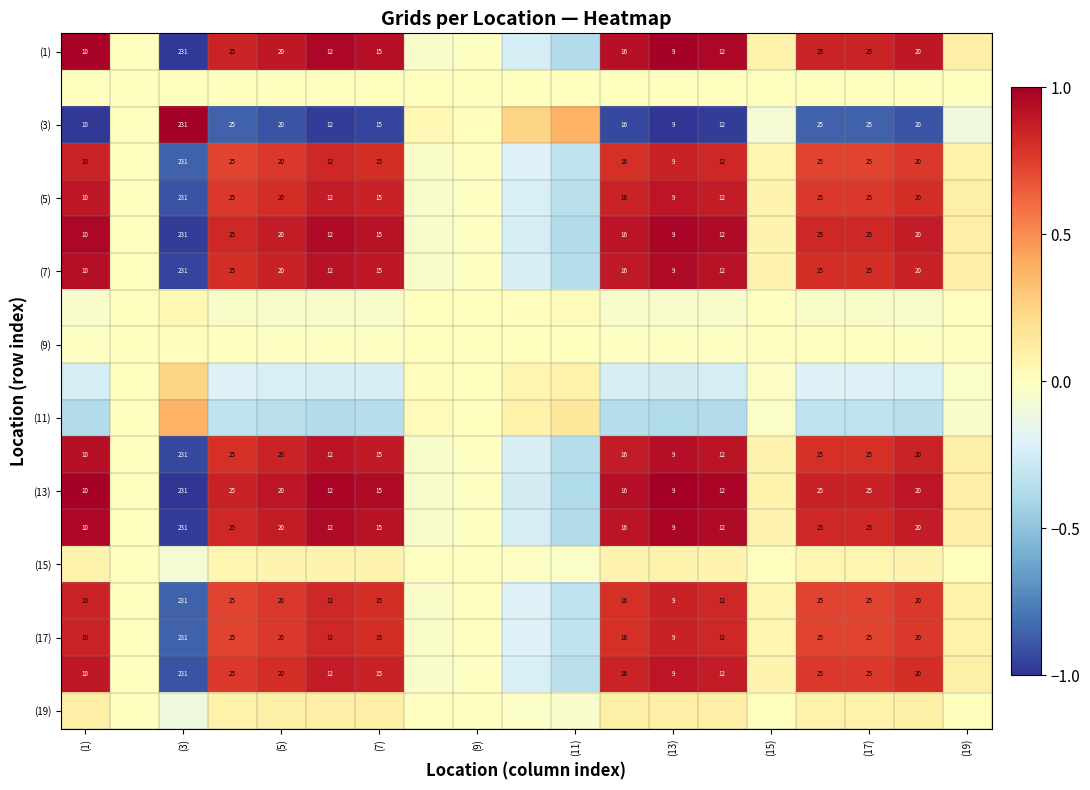

Which category has the highest value in the (17) series?

(13)